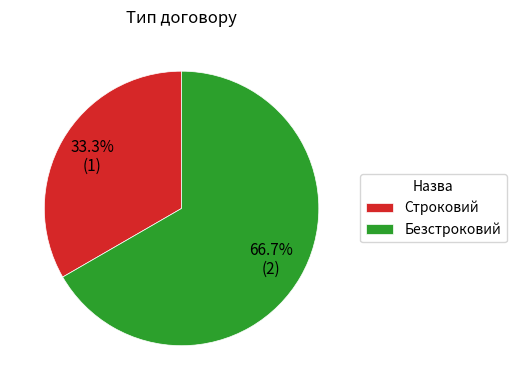

To the nearest percent, what is the difference between the largest and smallest slice percentages?

33%